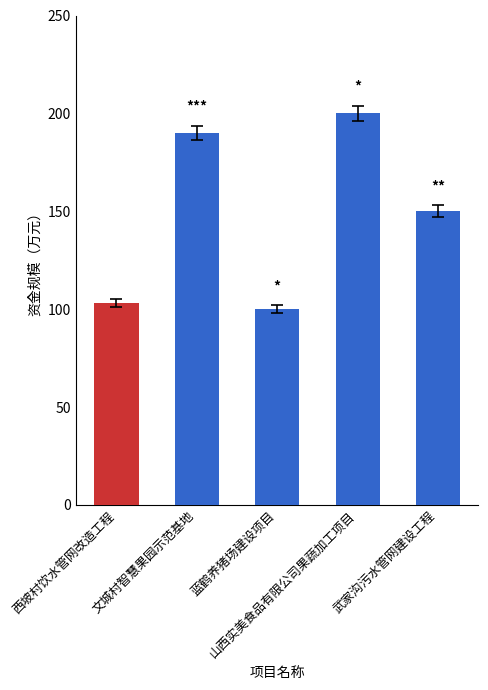

What is the greatest value displayed?

200